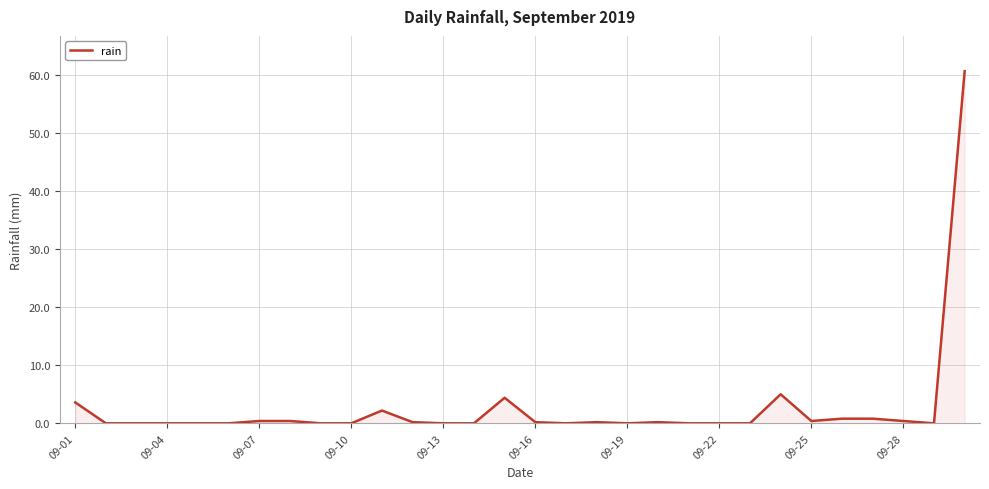

What is the difference between the maximum and minimum values?

60.6